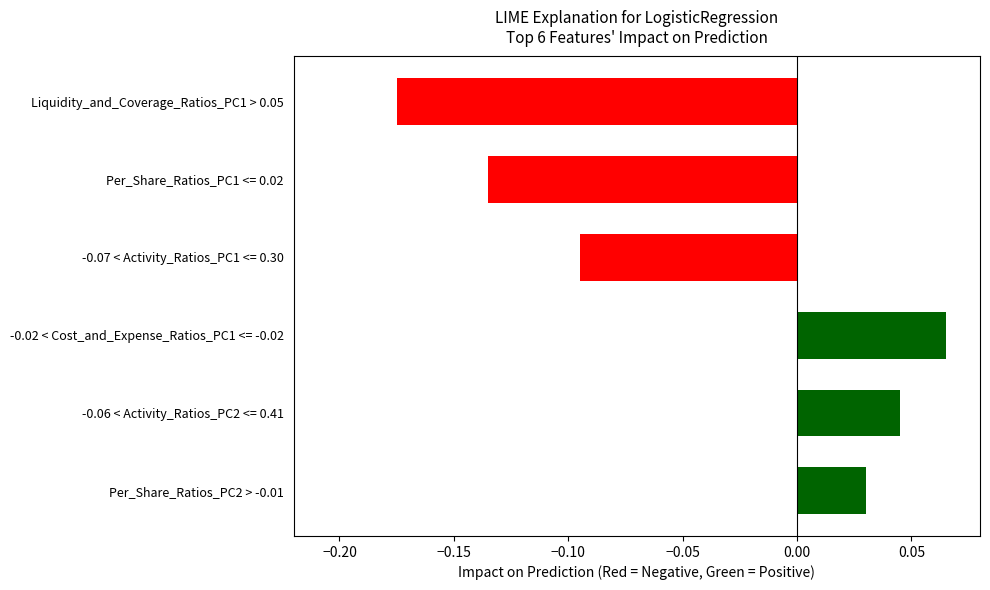

What position from the bottom is Liquidity_and_Coverage_Ratios_PC1 > 0.05?

6